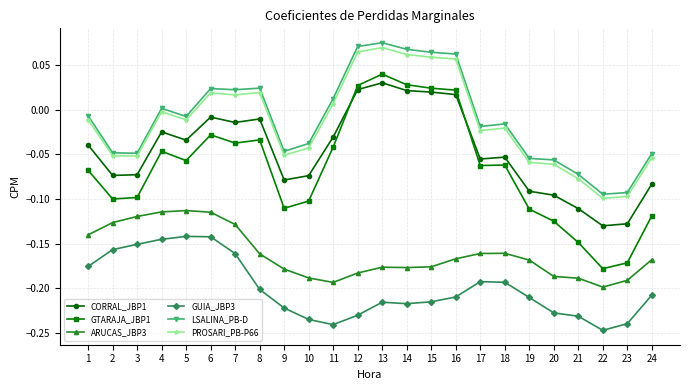

Which series has the largest range (max minus min)?

GTARAJA_JBP1